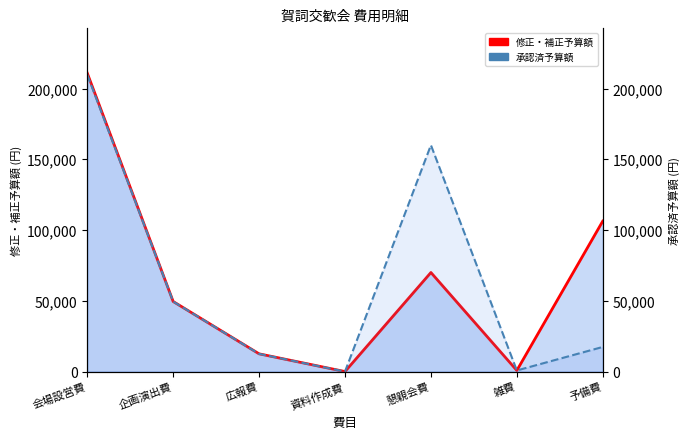

How many values in 修正・補正予算額 (line) are above zero?

6